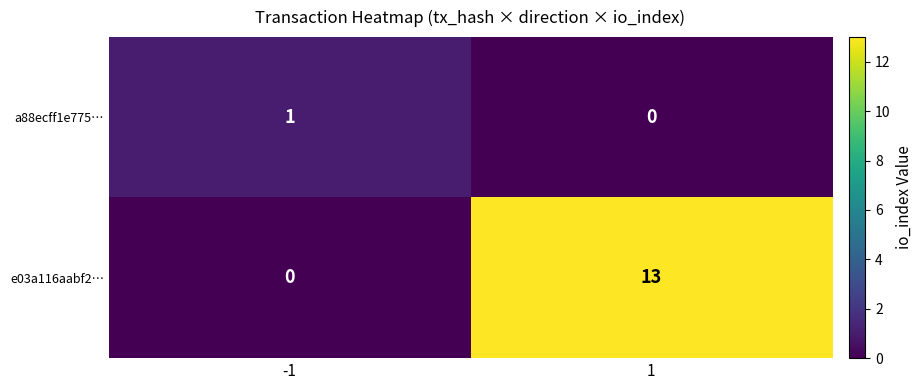

What is the difference between the maximum and minimum values in the e03a116aabf2… series?

13